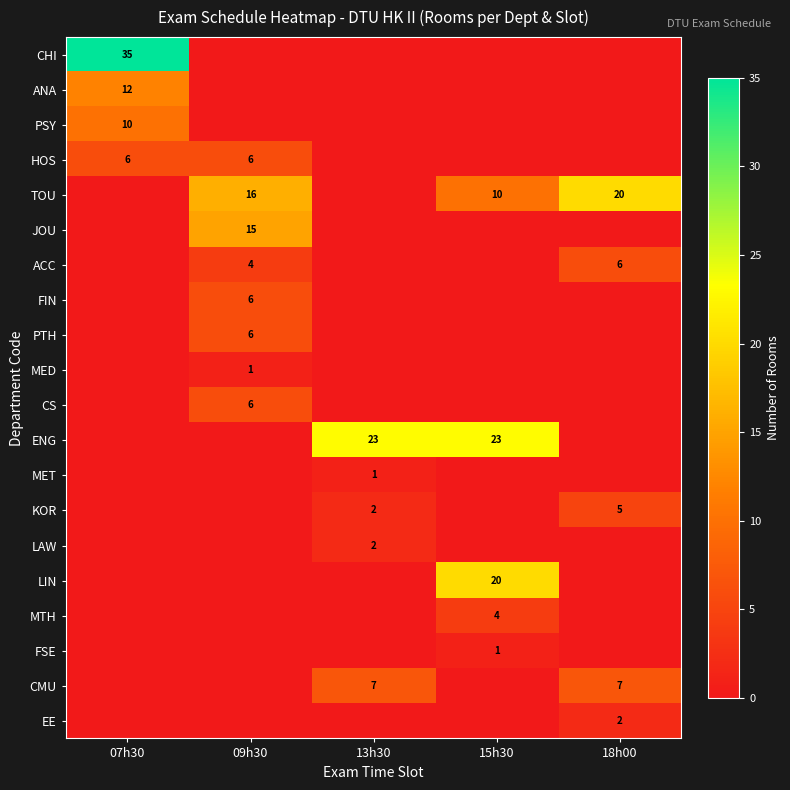

True or false: HOS has a value of 8 at 07h30.

False